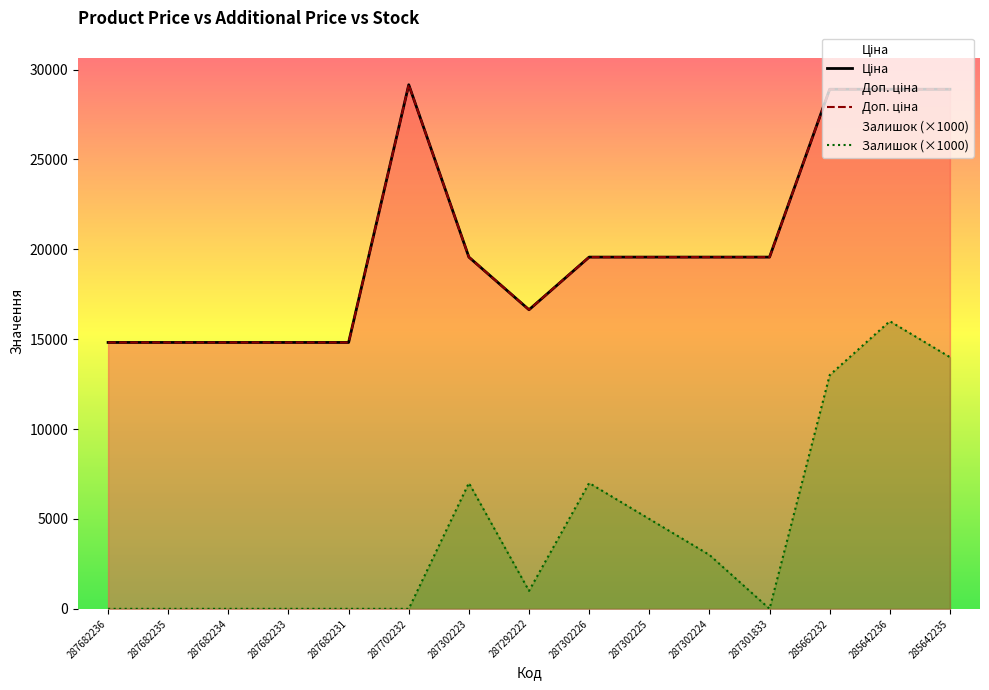

Rank the categories by Ціна value from highest to lowest.

287702232, 285662232, 285642236, 285642235, 287302223, 287302226, 287302225, 287302224, 287301833, 287292222, 287682236, 287682235, 287682234, 287682233, 287682231